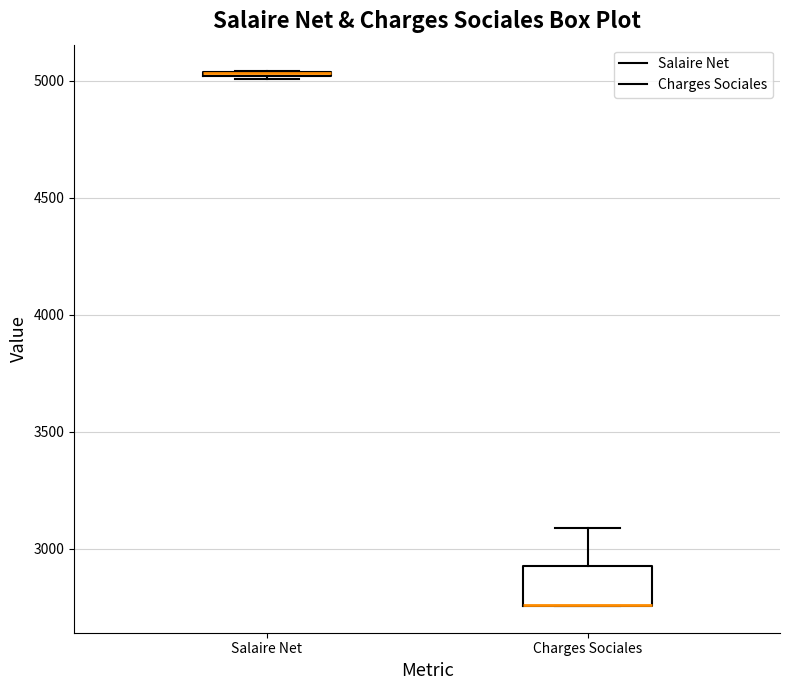

Which box is the tallest, from its lower edge to its upper edge?

Charges Sociales